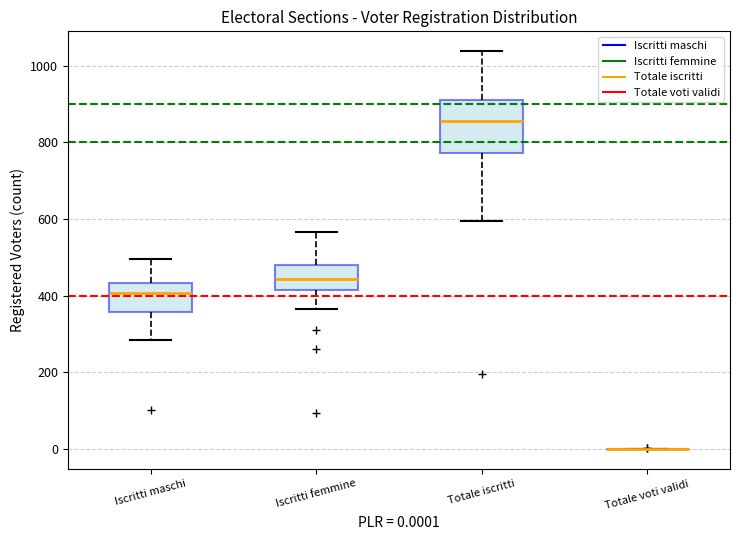

Which box is the tallest, from its lower edge to its upper edge?

Totale iscritti